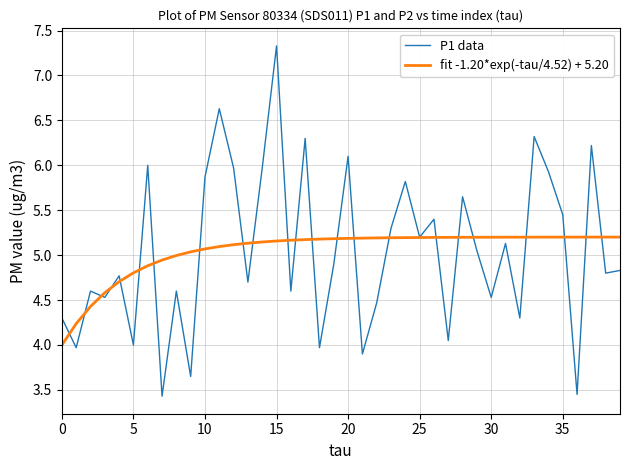

List the series in order of their peak value, highest first.

P1 data, fit -1.20*exp(-tau/4.52) + 5.20